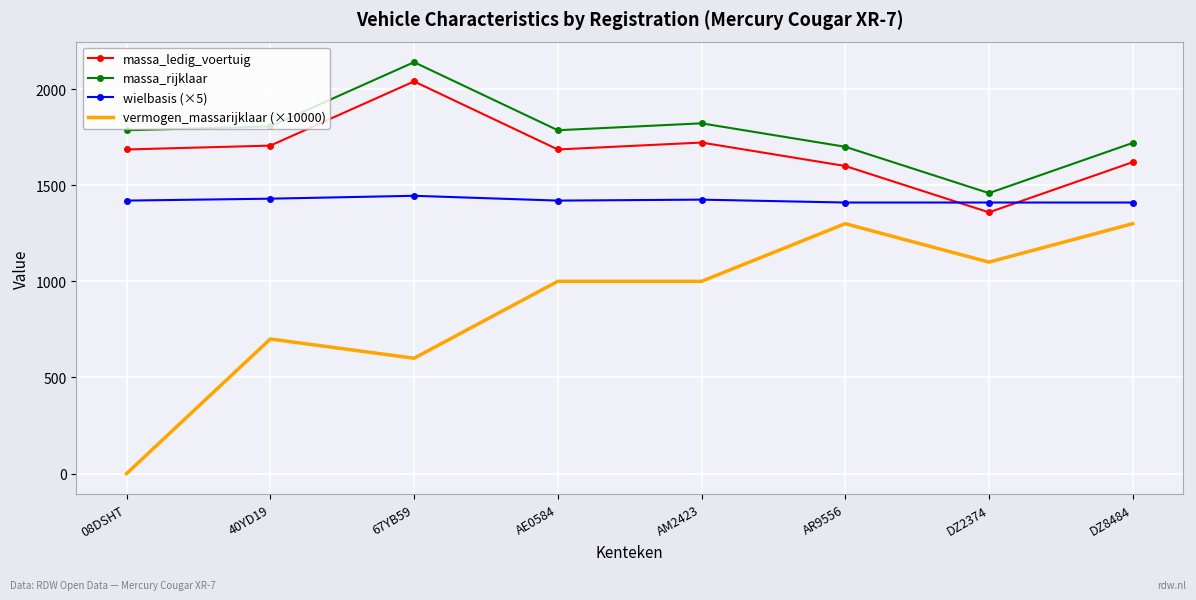

Which series has the largest range (max minus min)?

vermogen_massarijklaar (×10000)